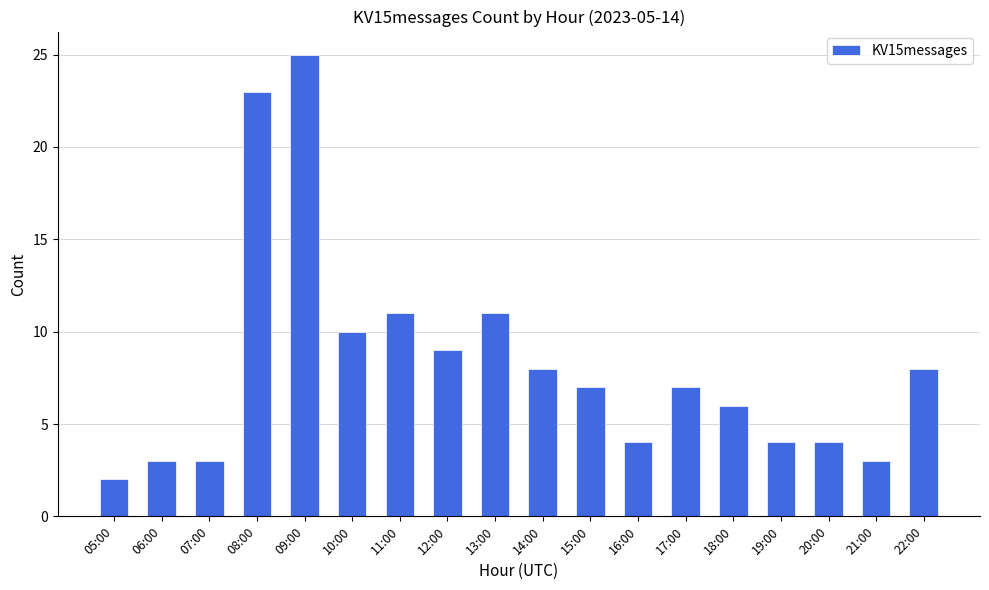

How many distinct data groups are displayed?

1